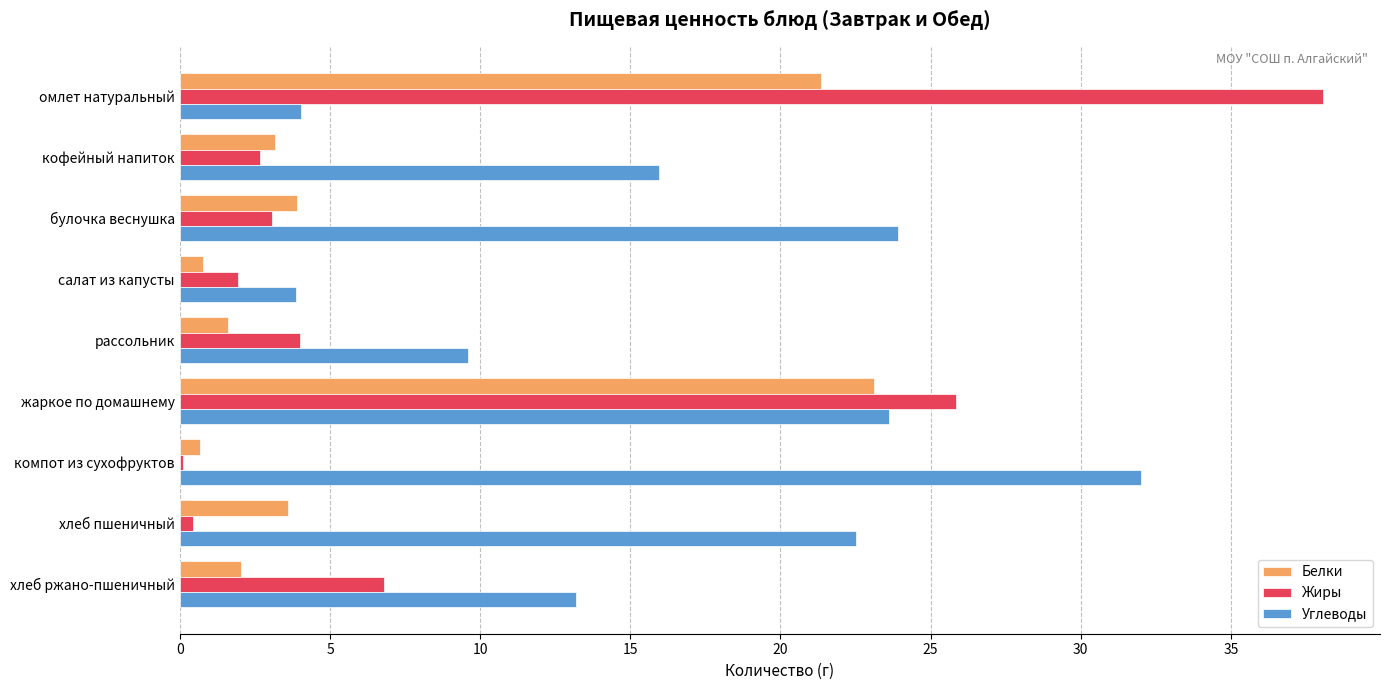

Which series changed the most between омлет натуральный and кофейный напиток?

Жиры